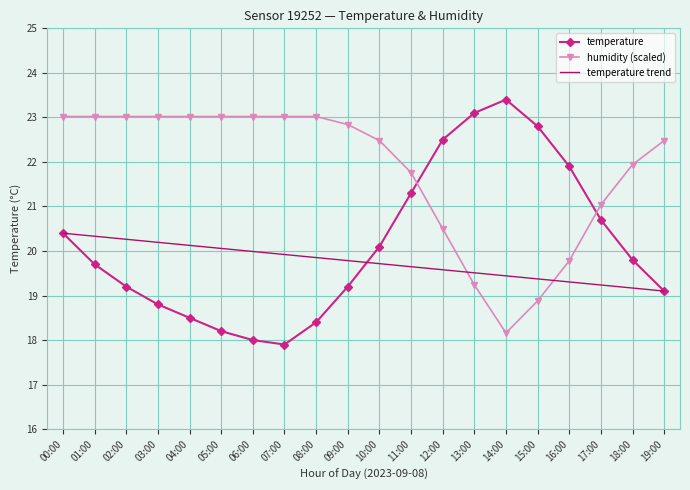

What value does the temperature series have at 14:00?

23.4